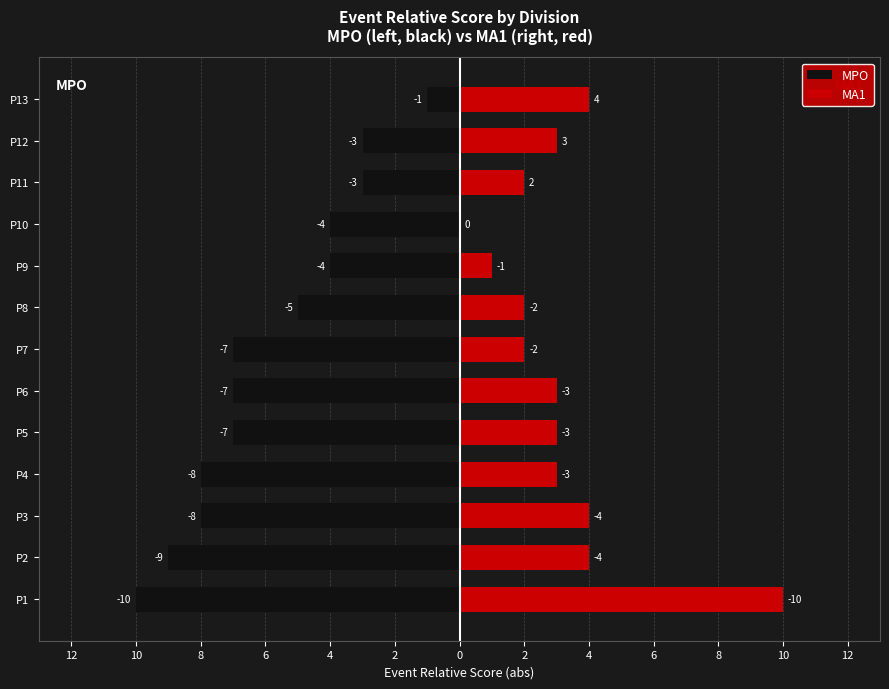

What is the sum of all MA1 values?

41